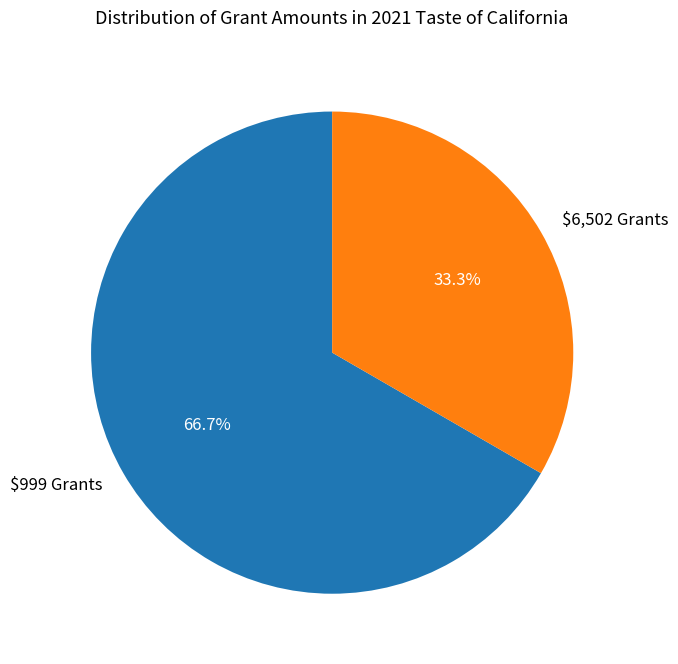

Is $6,502 Grants the majority of the pie?

No